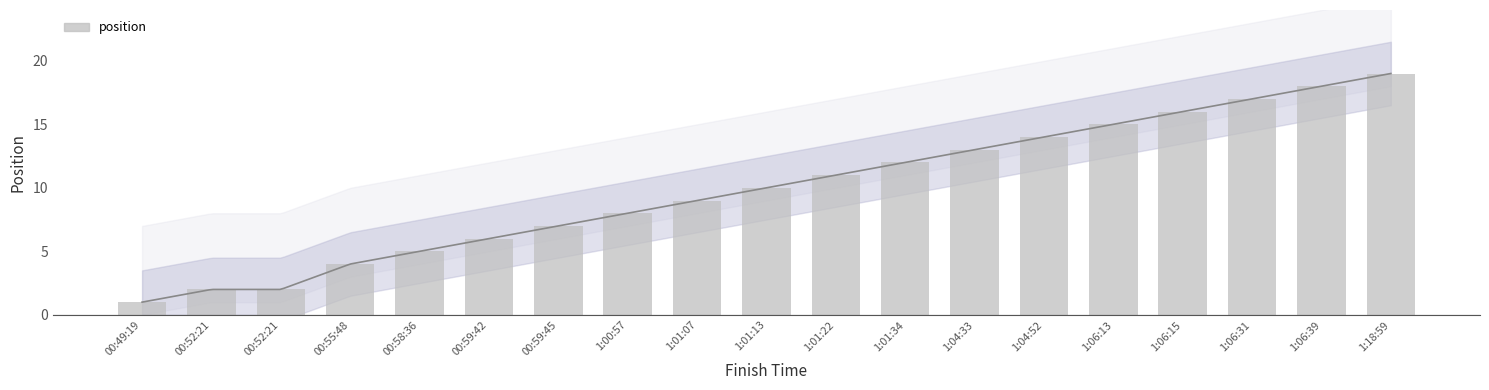

What is the average value?

10